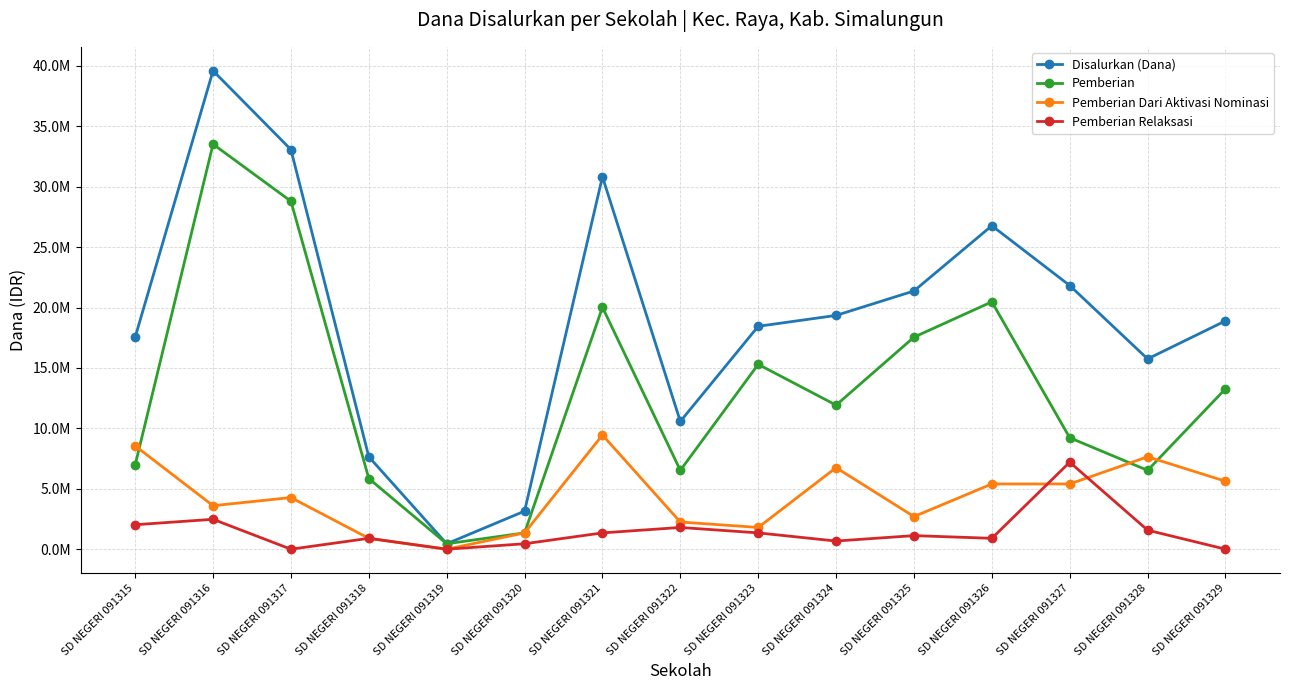

At which category does Disalurkan (Dana) reach its first local valley?

SD NEGERI 091319